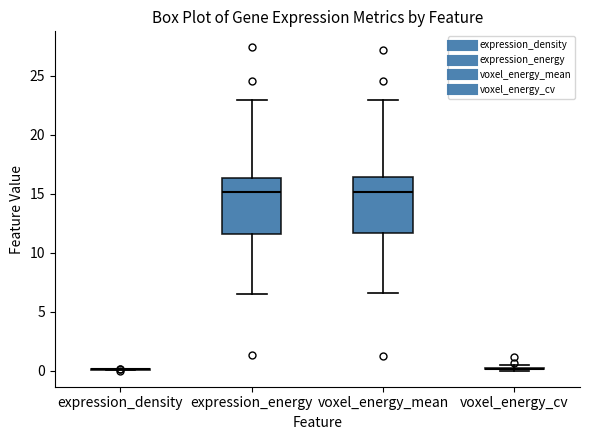

Reading left to right, read every box against the y-axis: the position of its median line, the range the box covers, and the ends of its whiskers. The values are not printed on the chart, so give them approximately, as read against the axis.

expression_density: box collapsed to a line at 0.0, whiskers 0.0 to 0.0
expression_energy: median 15.0, box 11.5 to 16.5, whiskers 6.5 to 23.0
voxel_energy_mean: median 15.0, box 11.5 to 16.5, whiskers 6.5 to 23.0
voxel_energy_cv: box collapsed to a line at 0.0, whiskers 0.0 to 0.5